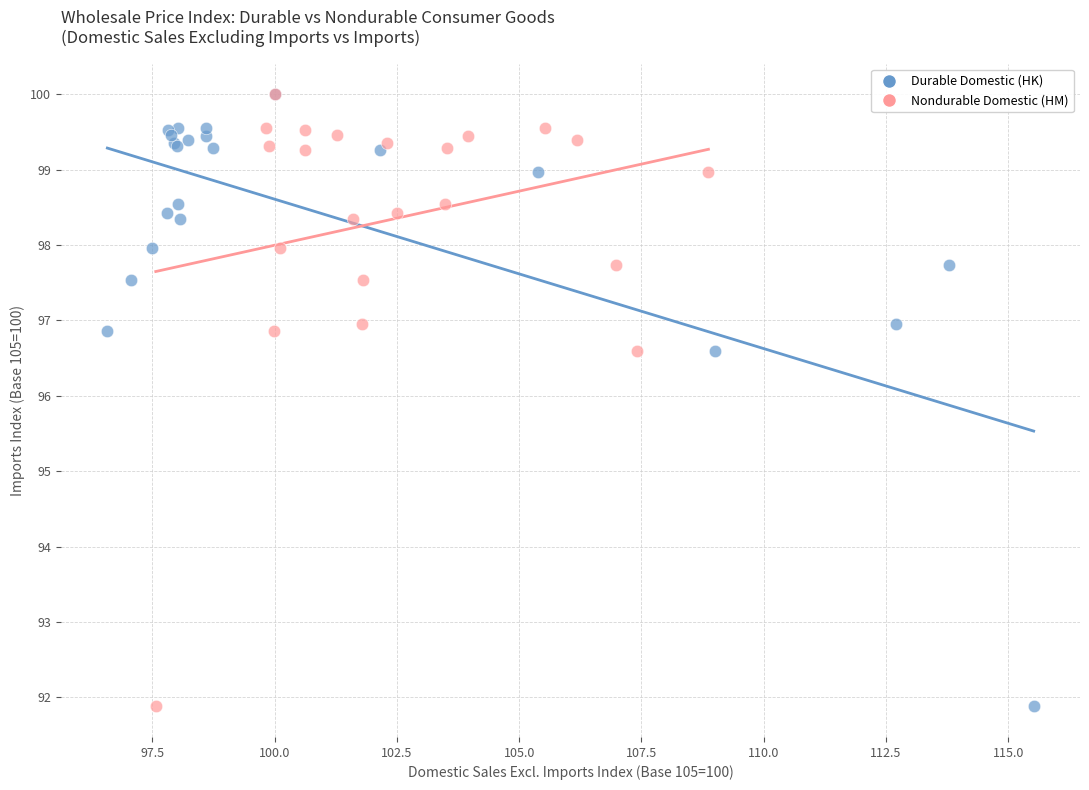

What are all the series names shown in the legend?

Durable Domestic (HK), Nondurable Domestic (HM)